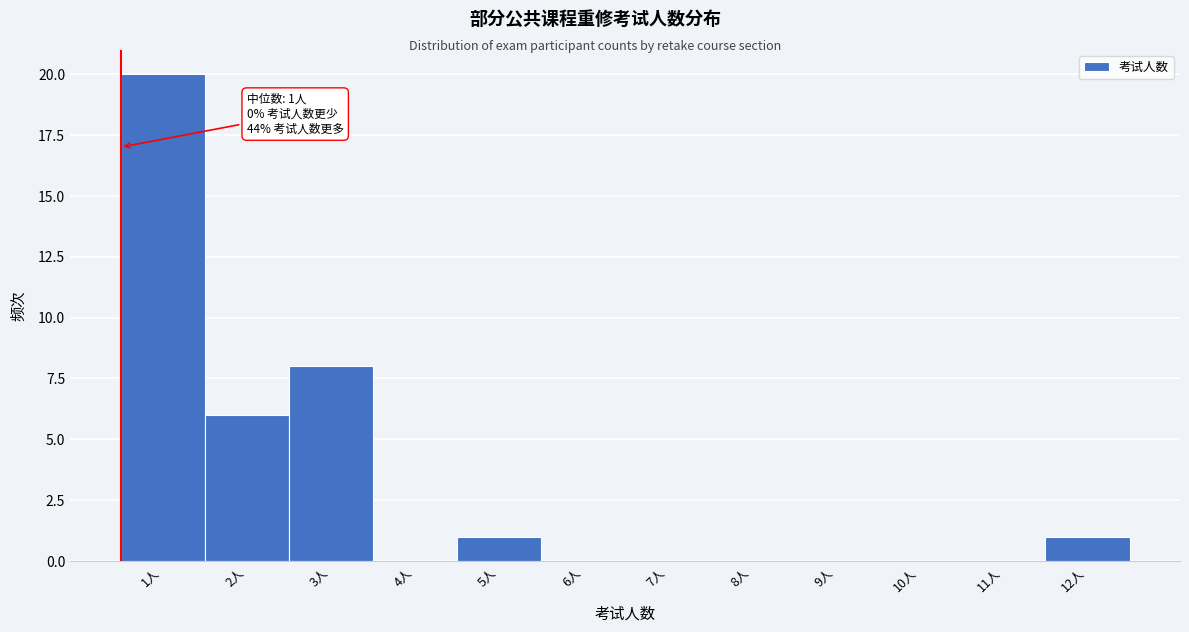

Reading left to right, what are all the values shown in this chart?

1人=20	2人=6	3人=8	4人=0	5人=1	6人=0	7人=0	8人=0	9人=0	10人=0	11人=0	12人=1